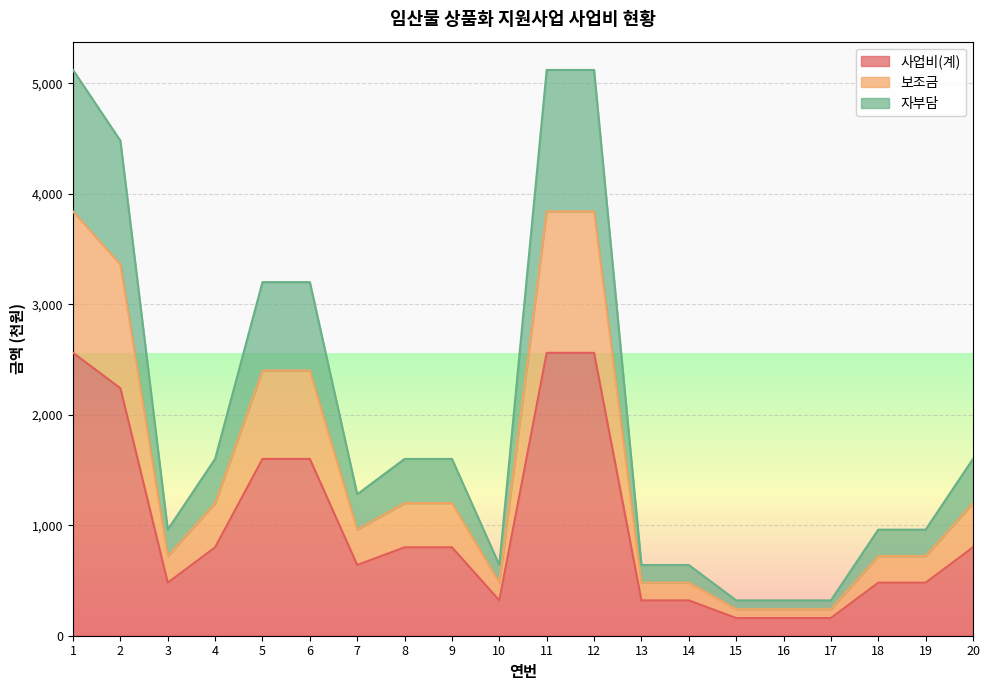

What is the difference between the 보조금 values at 5 and 7?

1440000